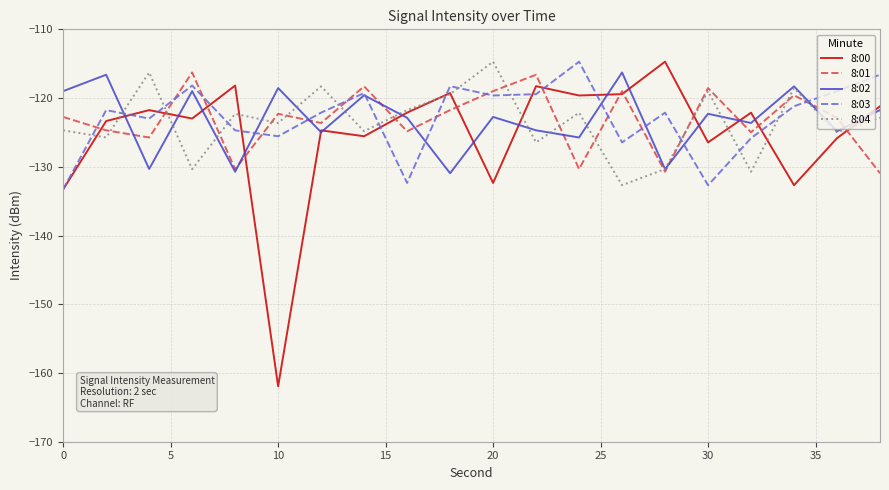

What is the lowest value of the 8:02 series?

-130.9